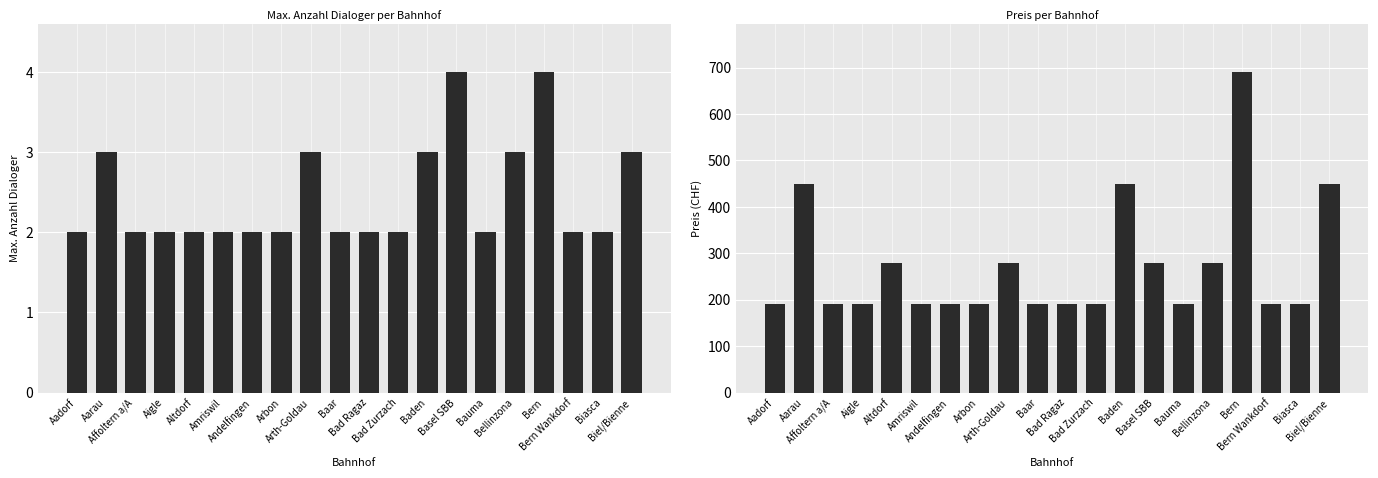

How many values in the Max. Anzahl Dialoger series exceed 2?

7